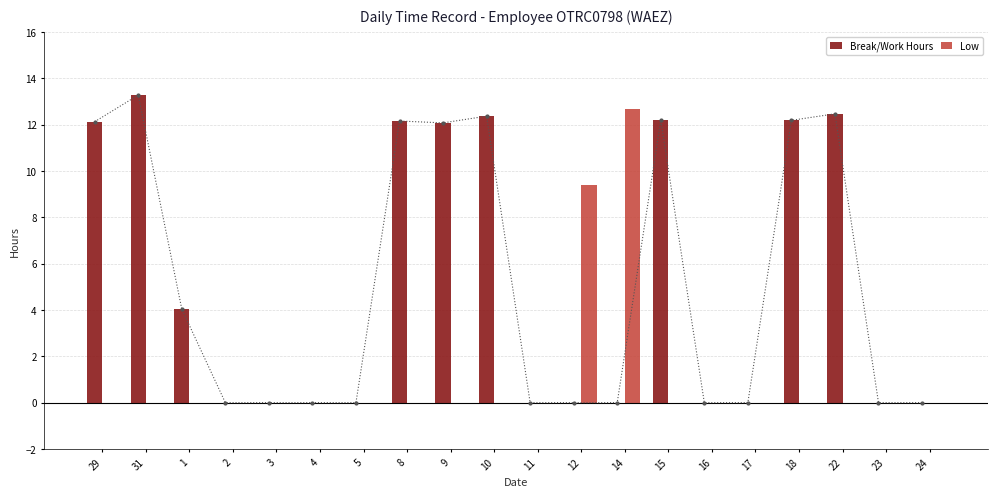

What is the average value of the Low series?

1.1